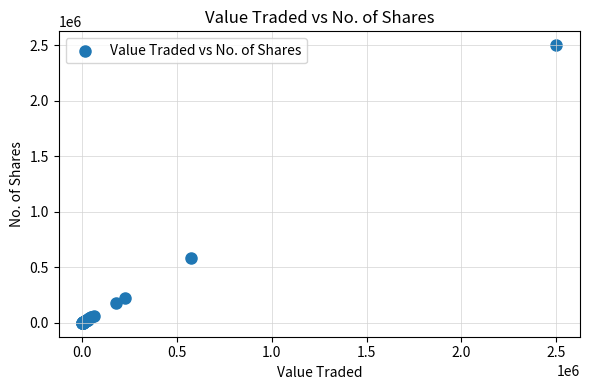

What Y value in the scatter plot is closest to 1250313?

582611